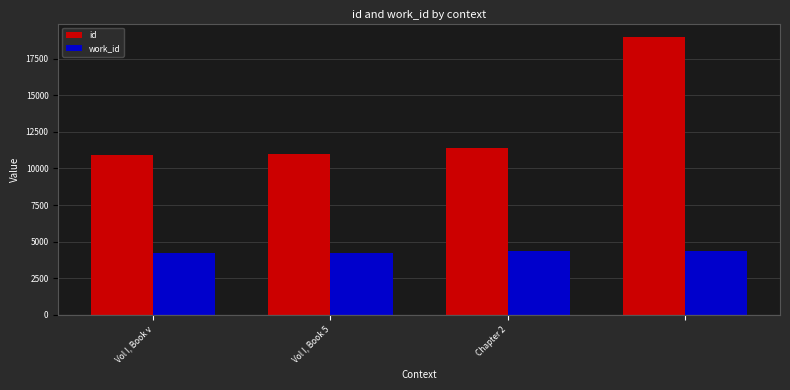

How many distinct data groups are displayed?

2